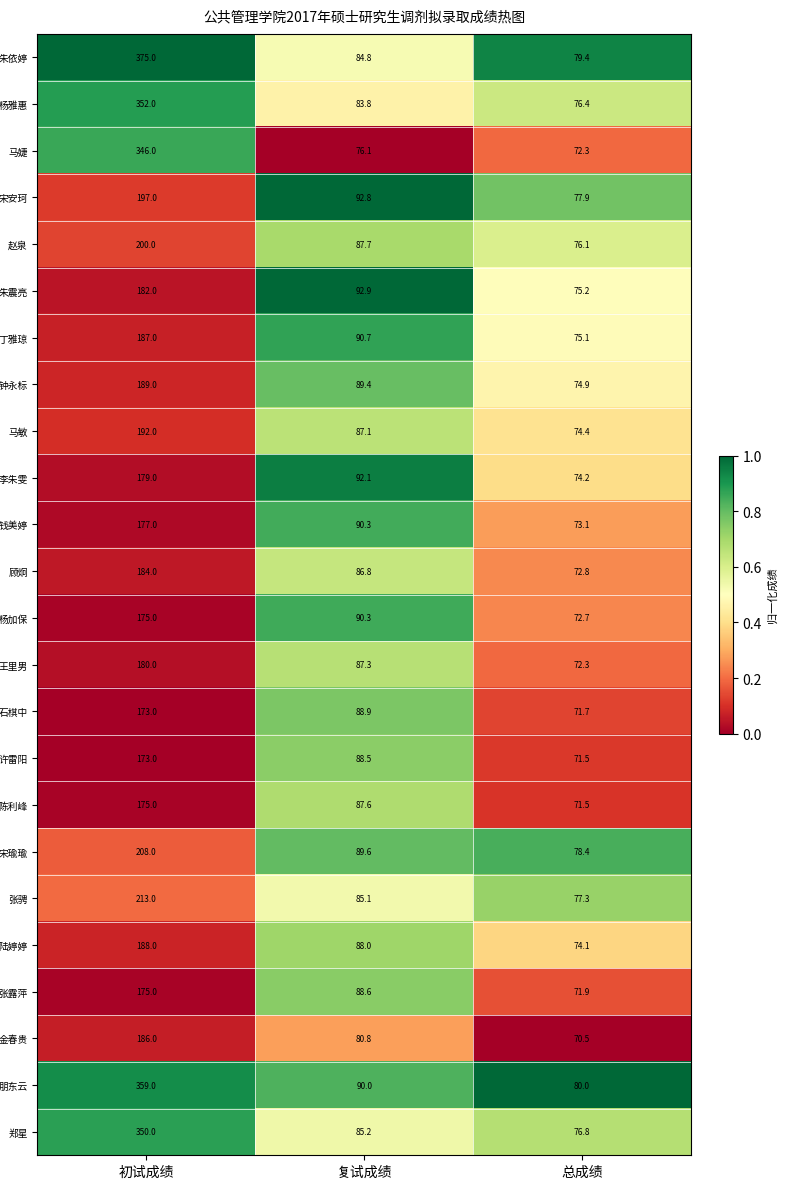

The value of 宋瑜瑜 at 初试成绩 is 208.0. True or false?

True